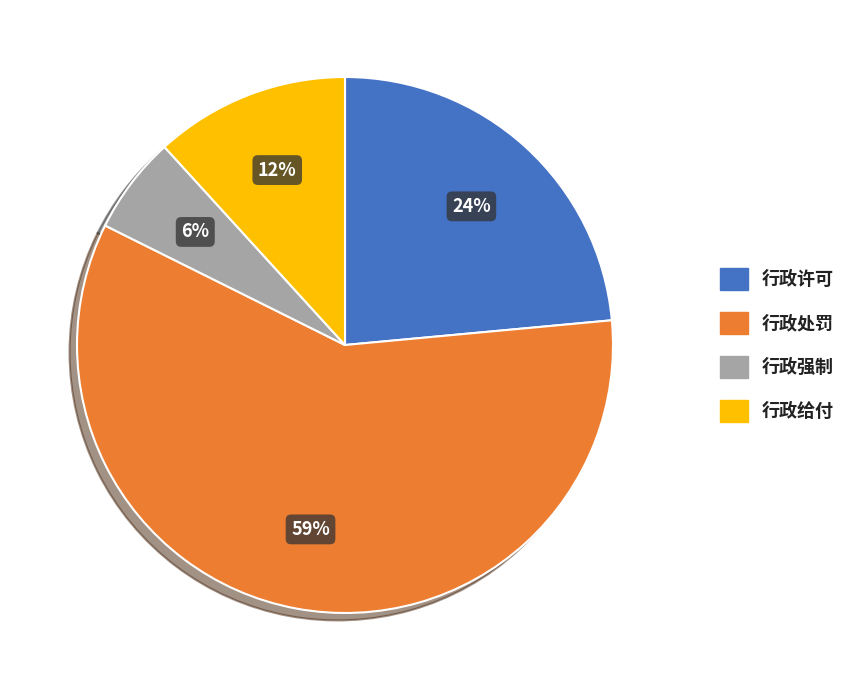

Which category has the smallest portion of the pie?

行政强制